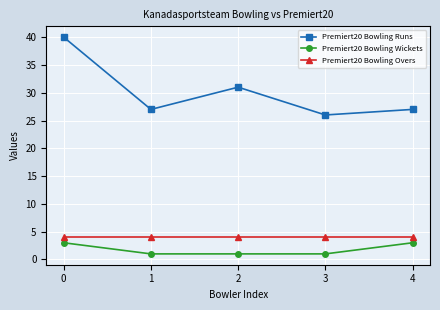

What value does the Premiert20 Bowling Runs series have at 0, to the nearest 10?

40